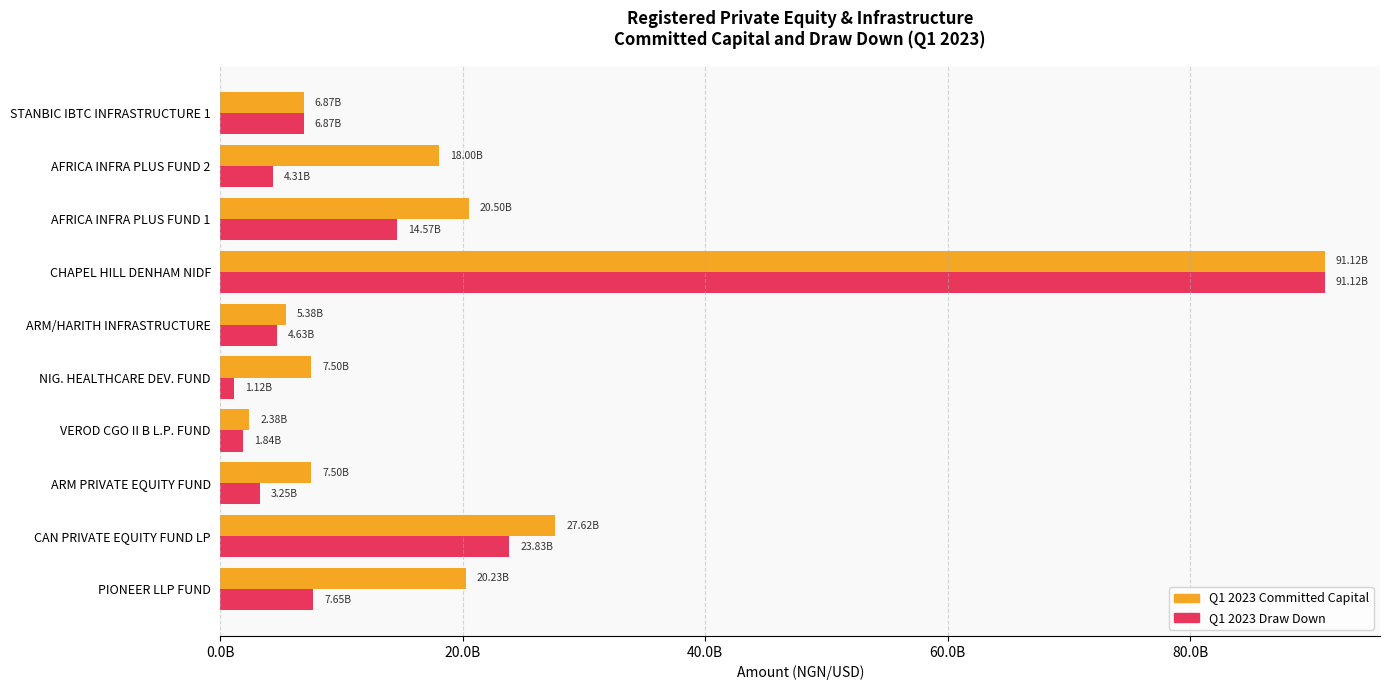

Rank the series by their average value, from lowest to highest.

Q1 2023 Draw Down, Q1 2023 Committed Capital